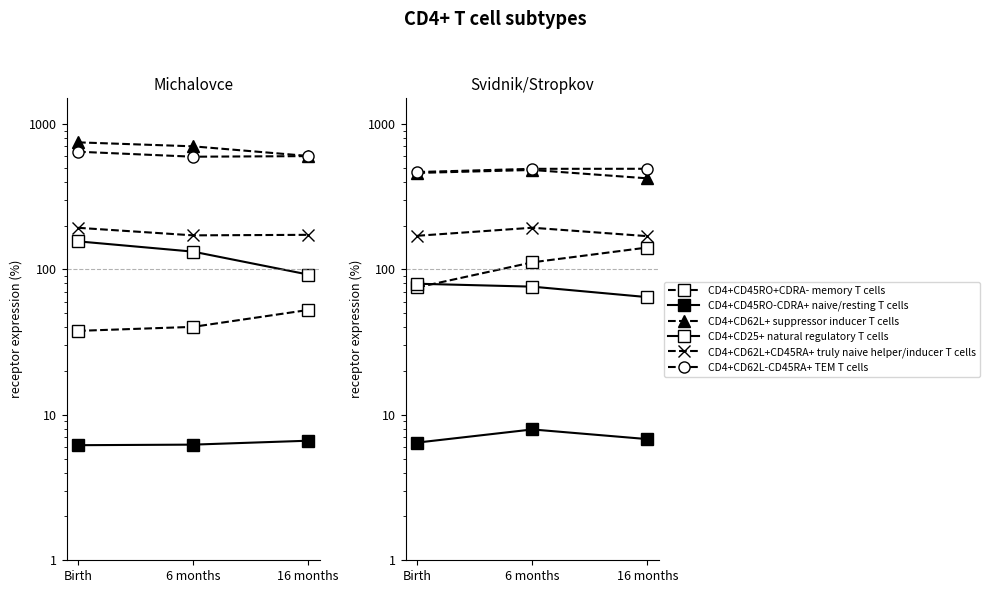

Which series has the widest spread of values?

CD4+CD45RO+CDRA- memory T cells